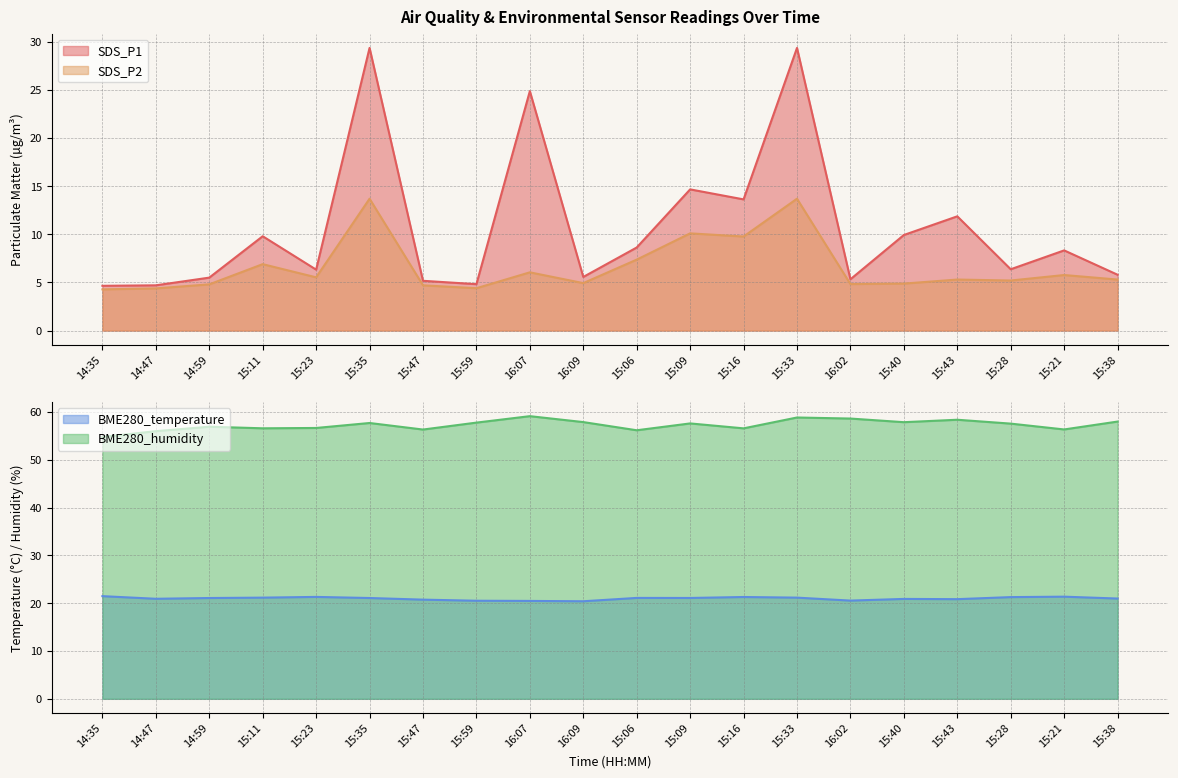

Which series has the largest total across all categories?

BME280_humidity